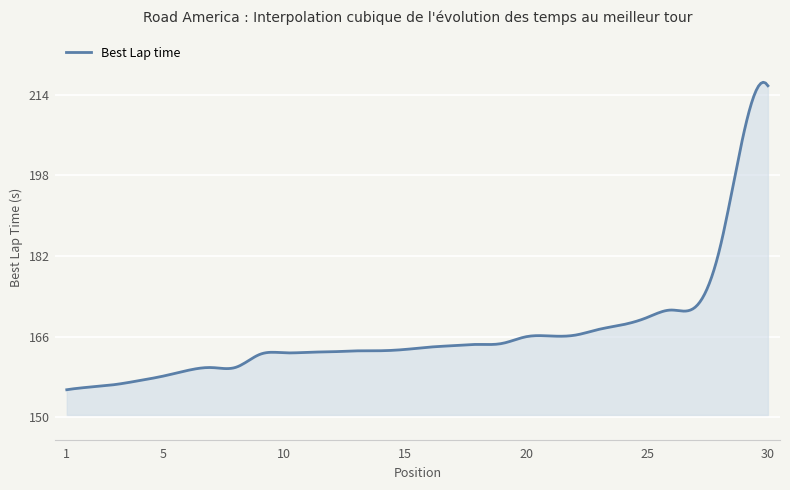

What is the greatest value displayed?

216.5